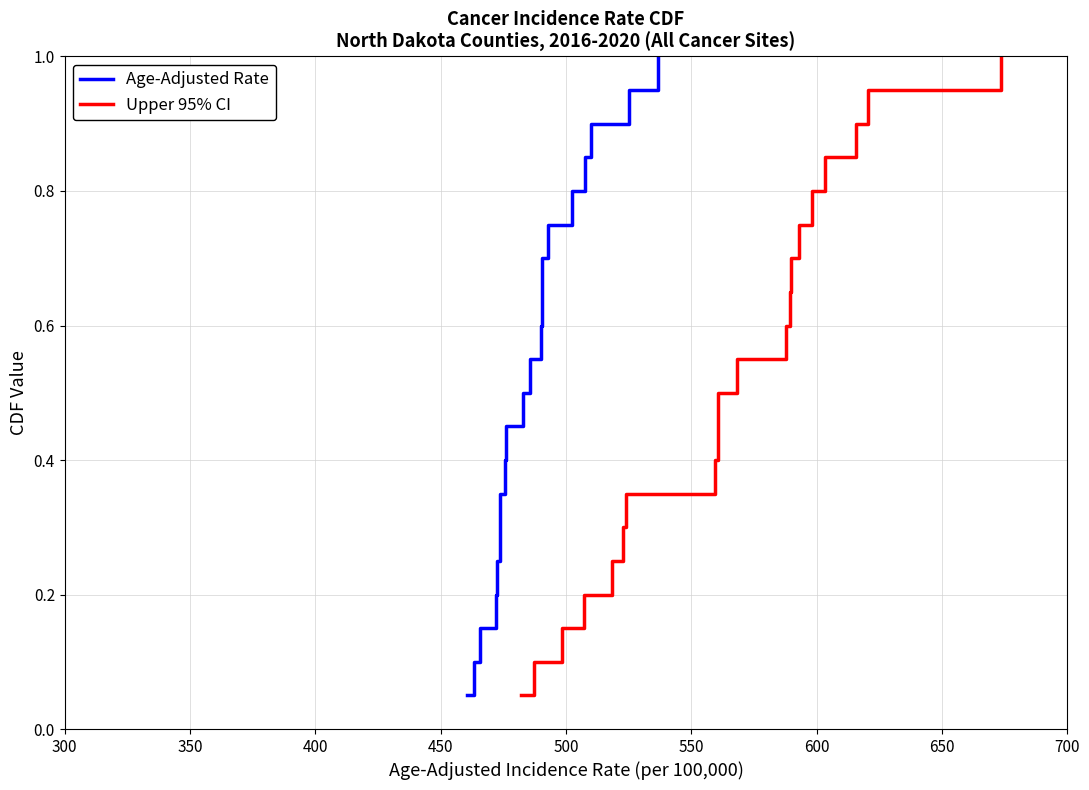

What is the highest value of the Age-Adjusted Rate series?

1.0